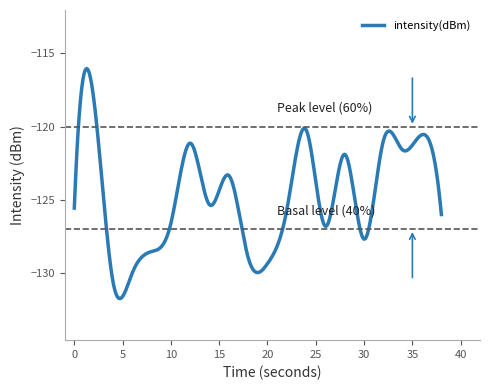

What is the smallest value displayed?

-131.7